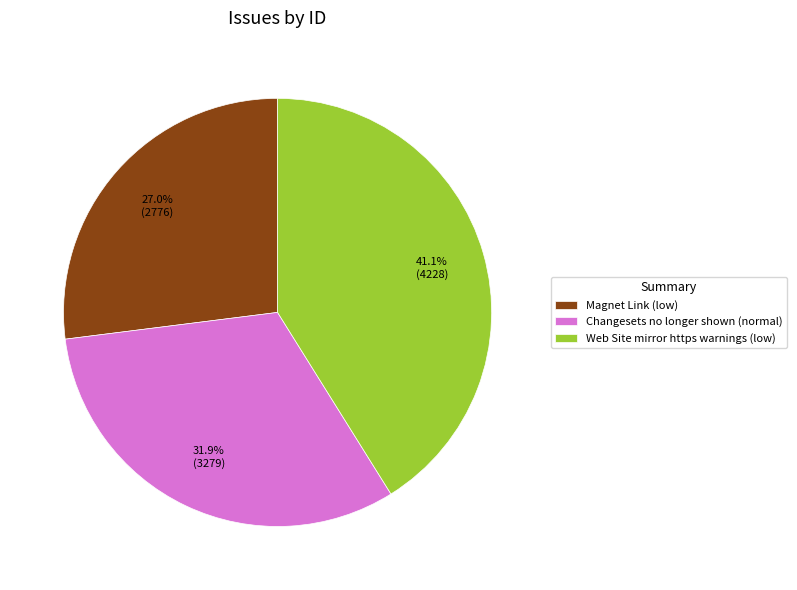

Approximately how many times larger is the value at Magnet Link (low) compared to Changesets no longer shown (normal)?

0.8